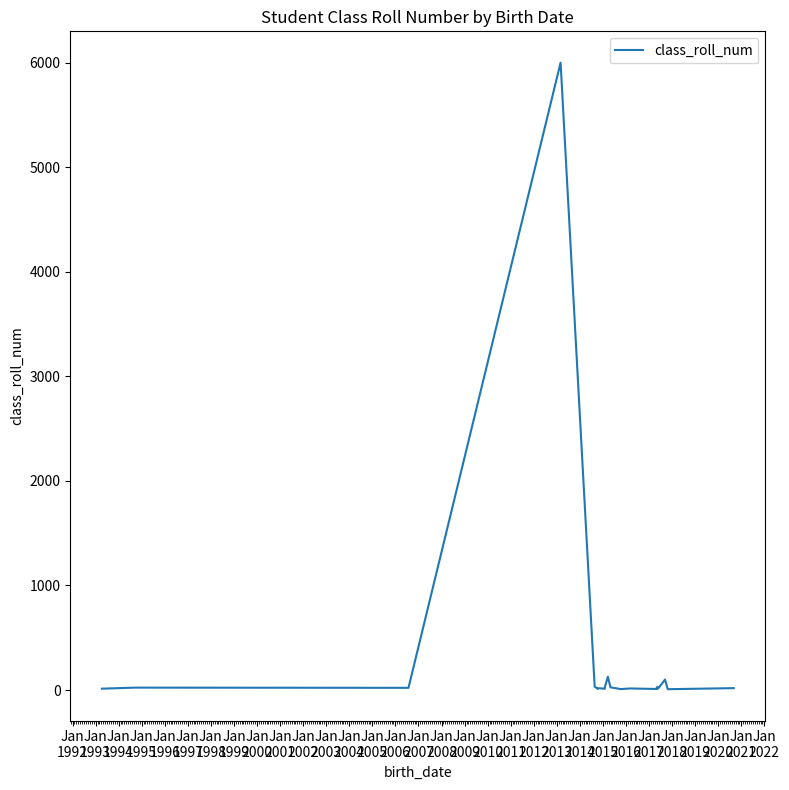

Is it true that the value at Jan
2005 is 17?

True